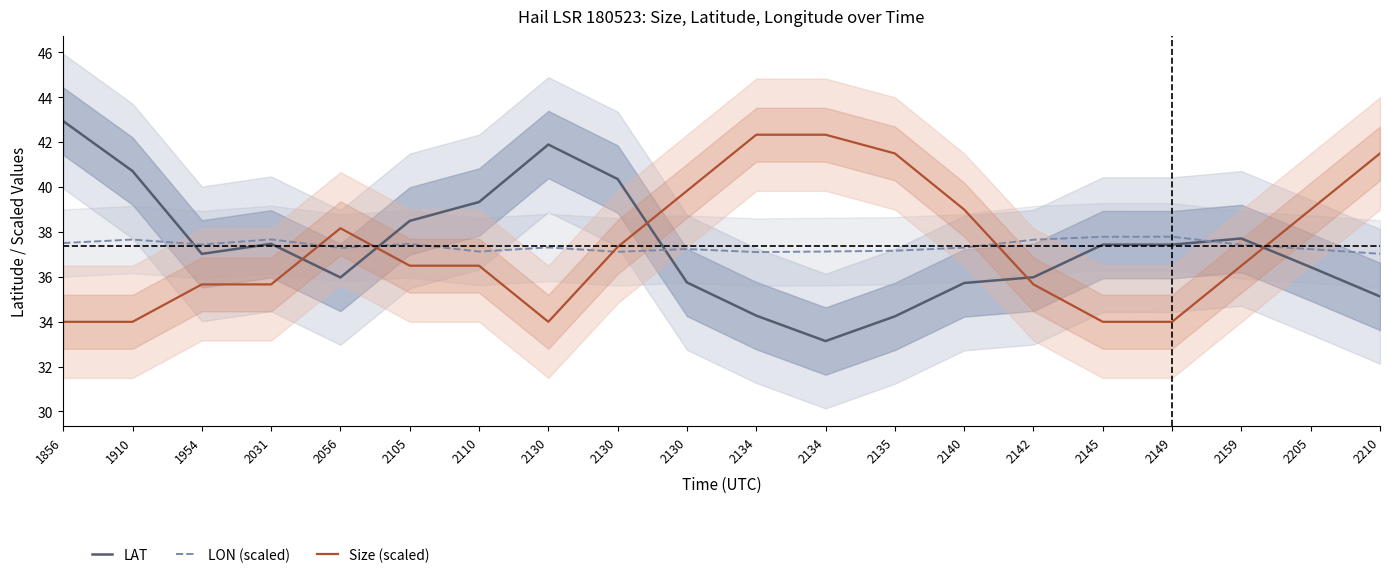

The Size (scaled) series shows 15.4 at 2105. True or false?

False